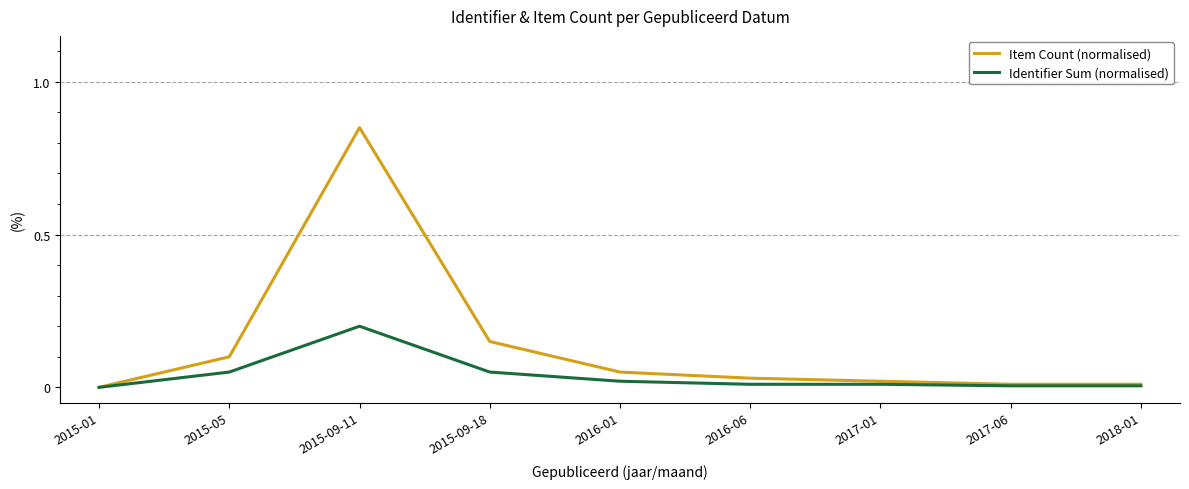

How many values in the Item Count (normalised) series exceed 0?

8